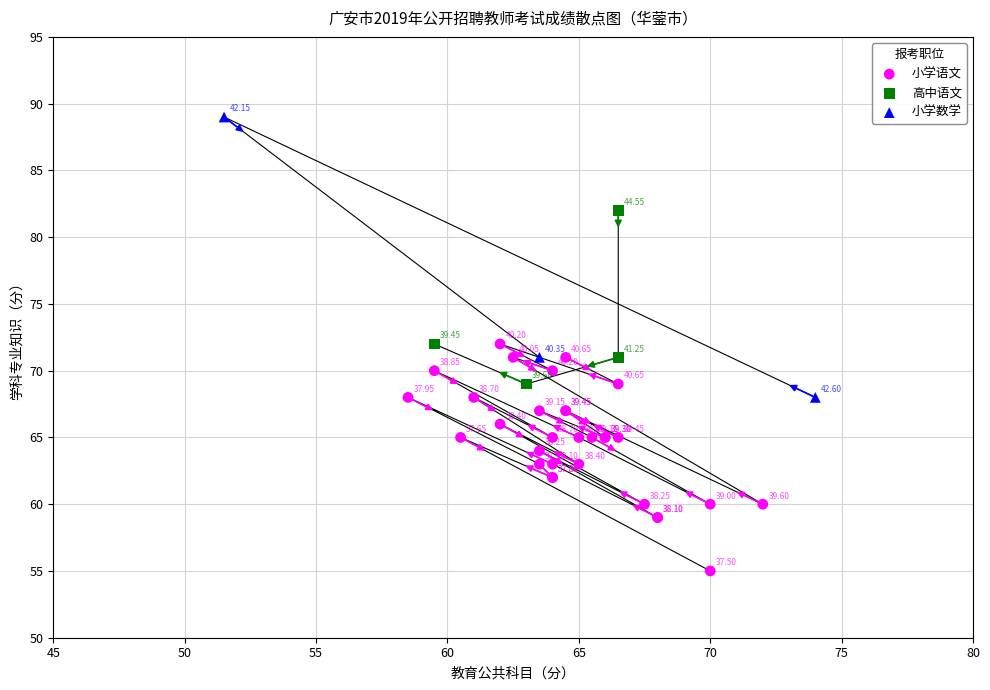

What are all the series names shown in the legend?

小学语文, 高中语文, 小学数学